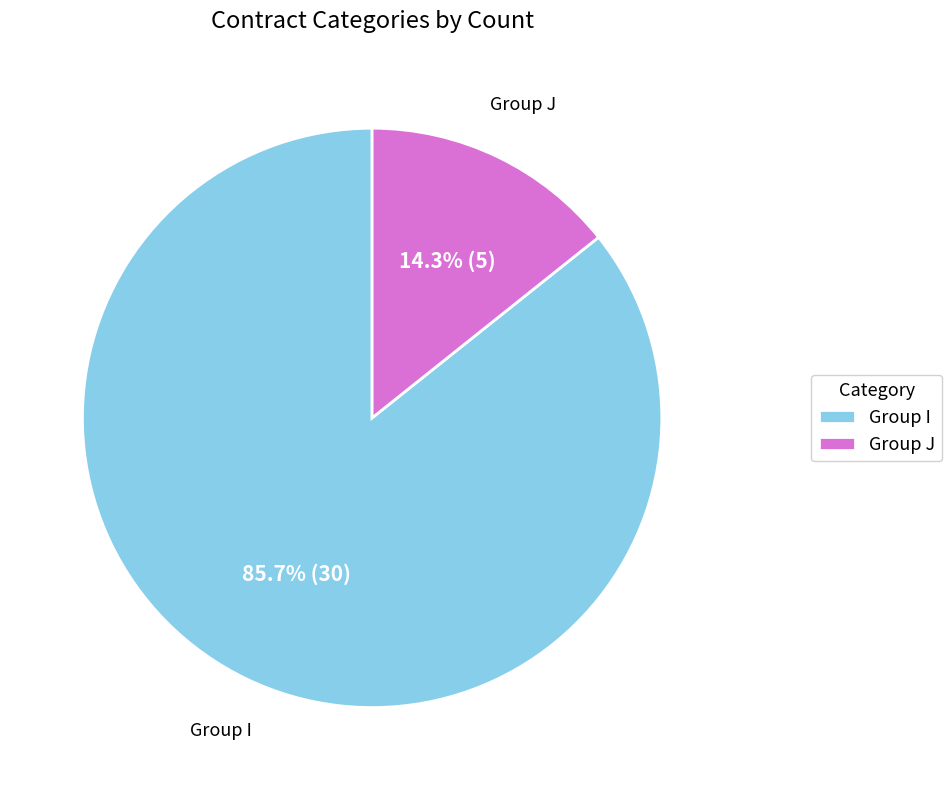

Does Group I represent more than half of the total?

Yes